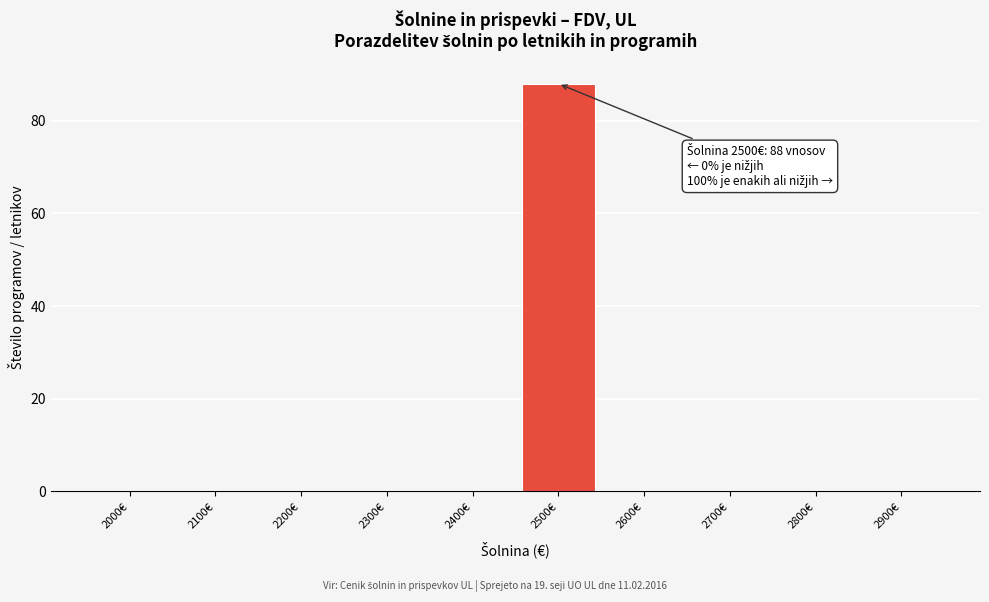

Reading left to right, list all the values displayed in this chart.

2000€=0	2100€=0	2200€=0	2300€=0	2400€=0	2500€=88	2600€=0	2700€=0	2800€=0	2900€=0